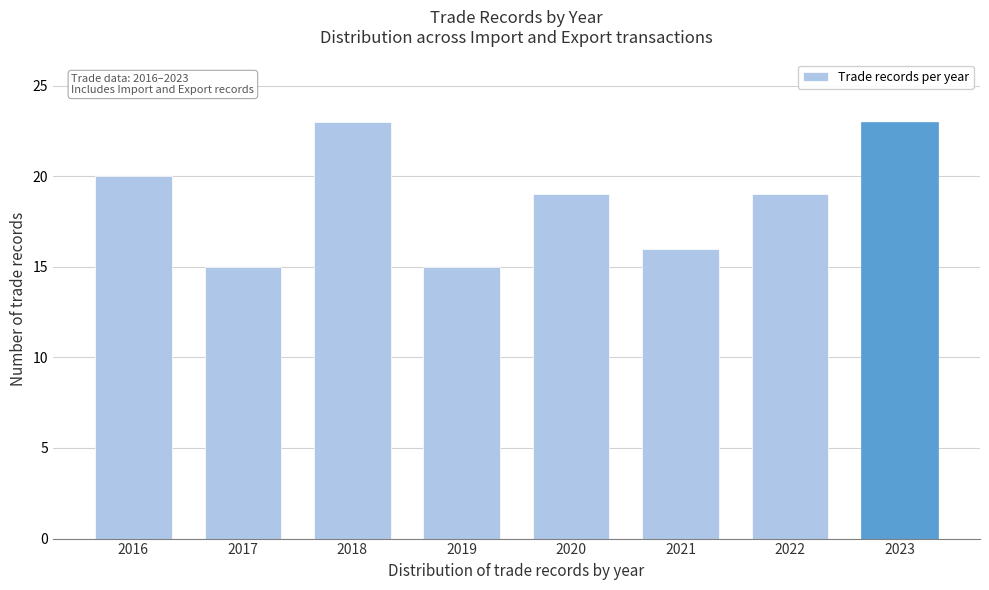

Reading left to right, what are all the values shown in this chart?

20	15	23	15	19	16	19	23